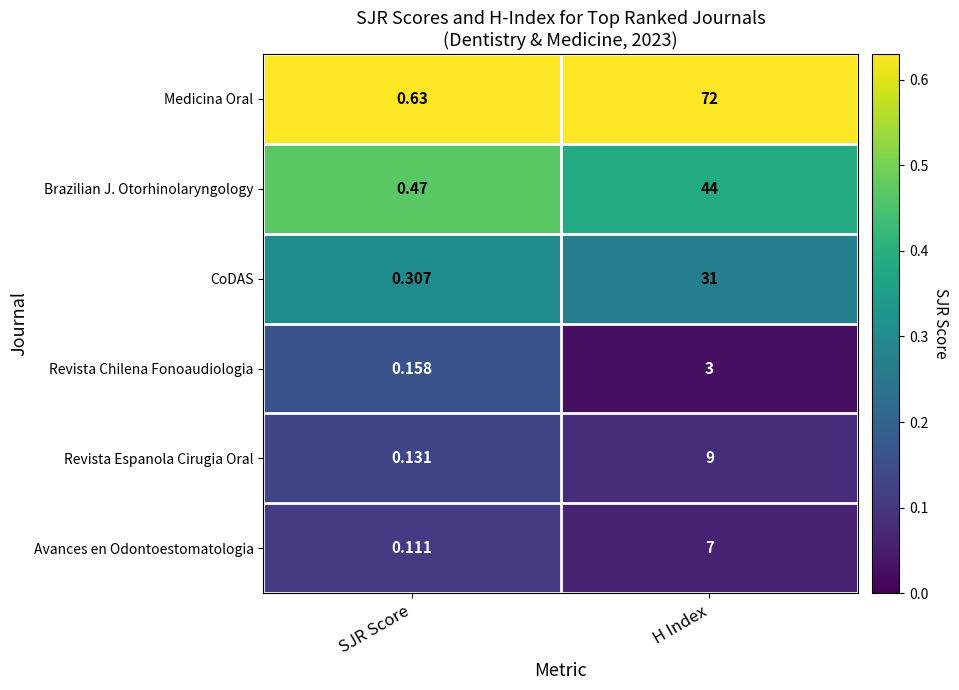

At which category does the chart reach its peak across all series?

H Index